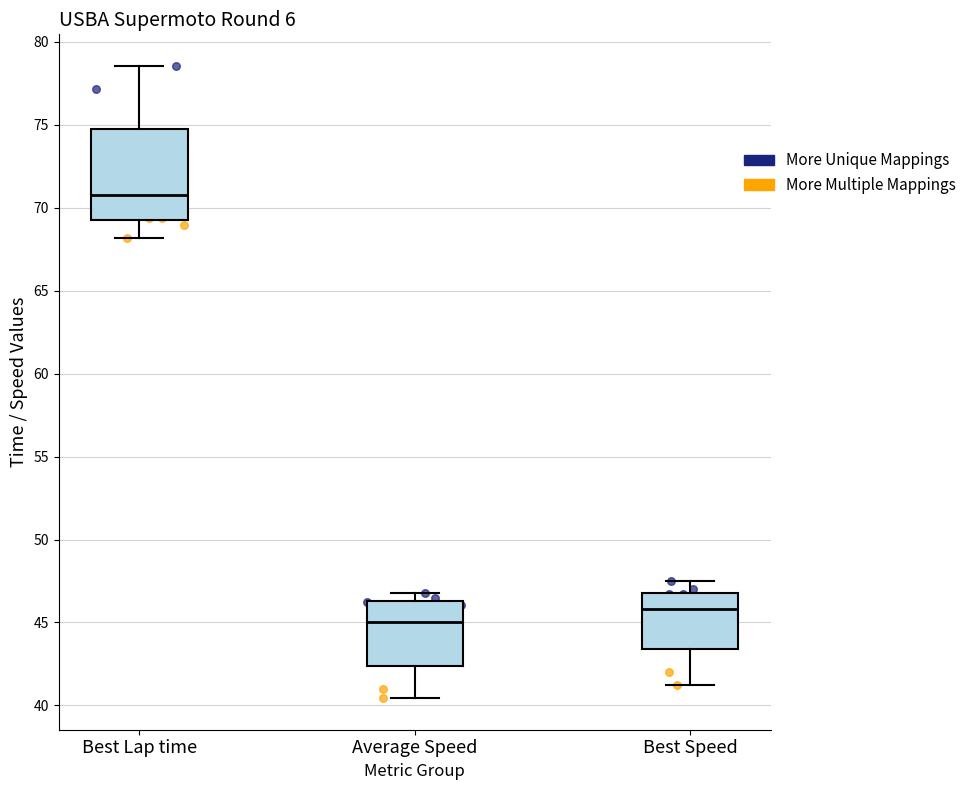

Which box has the lowest median line?

Average Speed